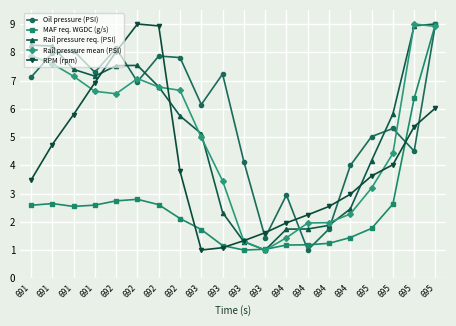

What are all the series names shown in the legend?

Oil pressure (PSI), MAF req. WGDC (g/s), Rail pressure req. (PSI), Rail pressure mean (PSI), RPM (rpm)